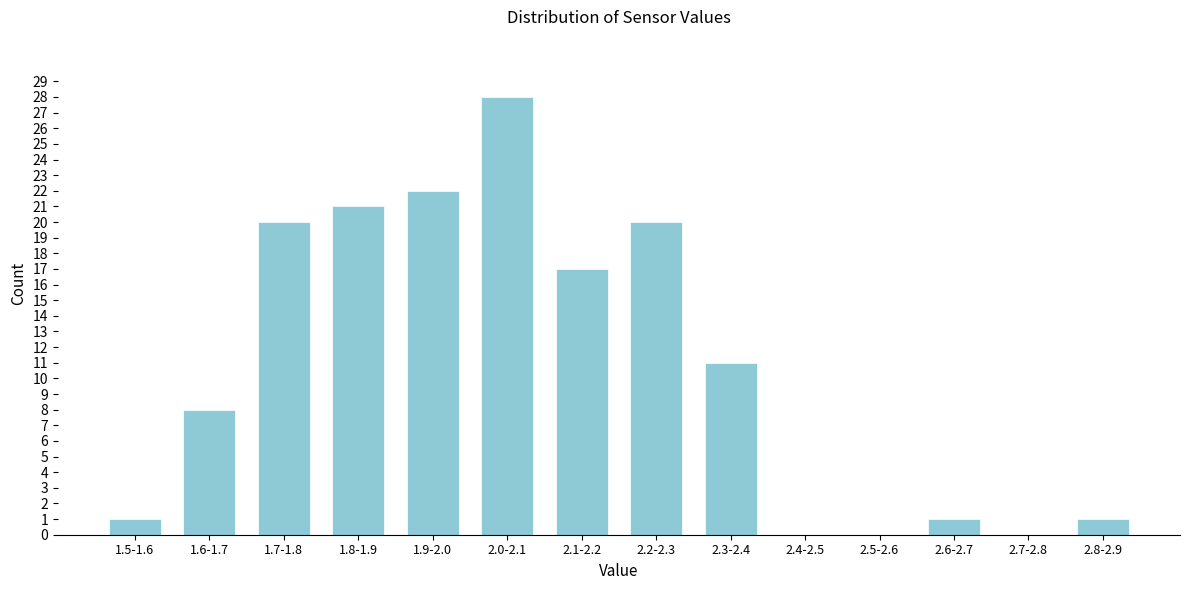

Reading left to right, list all the values displayed in this chart.

1.5-1.6=1	1.6-1.7=8	1.7-1.8=20	1.8-1.9=21	1.9-2.0=22	2.0-2.1=28	2.1-2.2=17	2.2-2.3=20	2.3-2.4=11	2.4-2.5=0	2.5-2.6=0	2.6-2.7=1	2.7-2.8=0	2.8-2.9=1